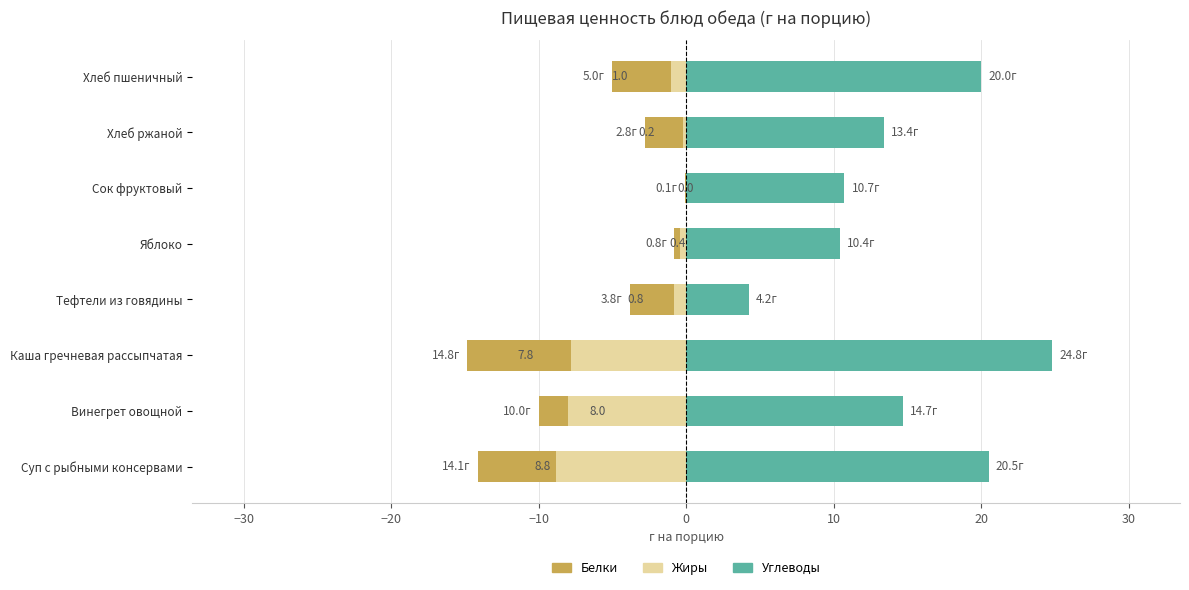

The value of Углеводы at Сок фруктовый is 10.7. True or false?

True